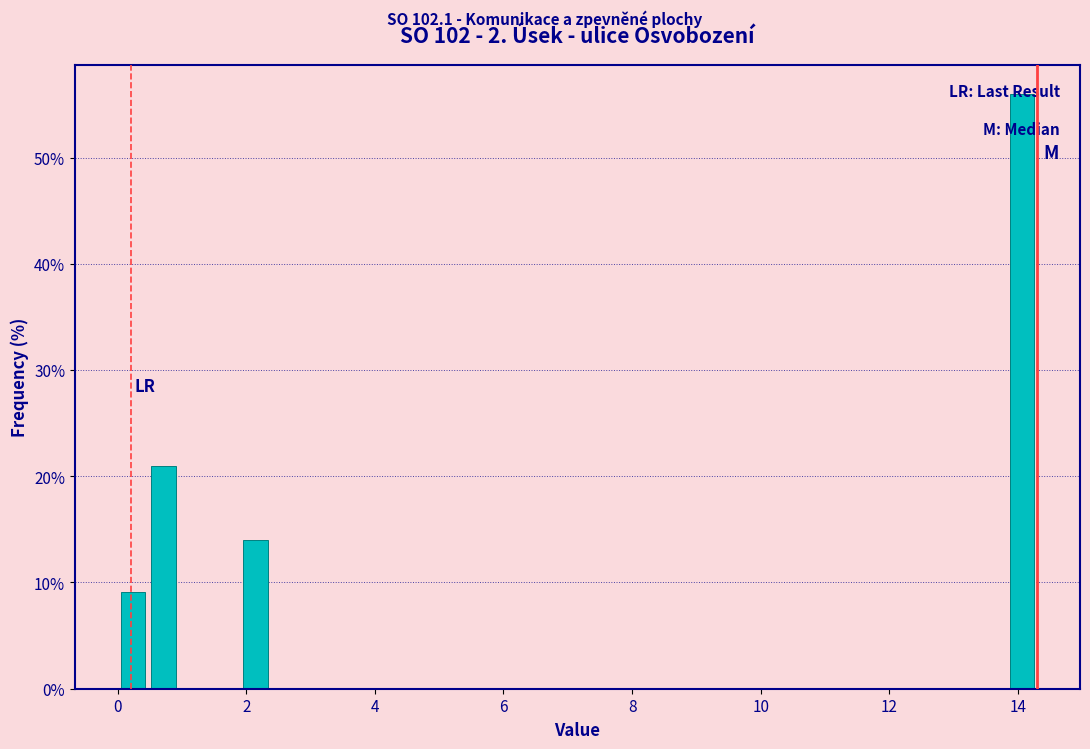

Read against the x-axis, roughly where is the centre of the tallest bar?

14.0